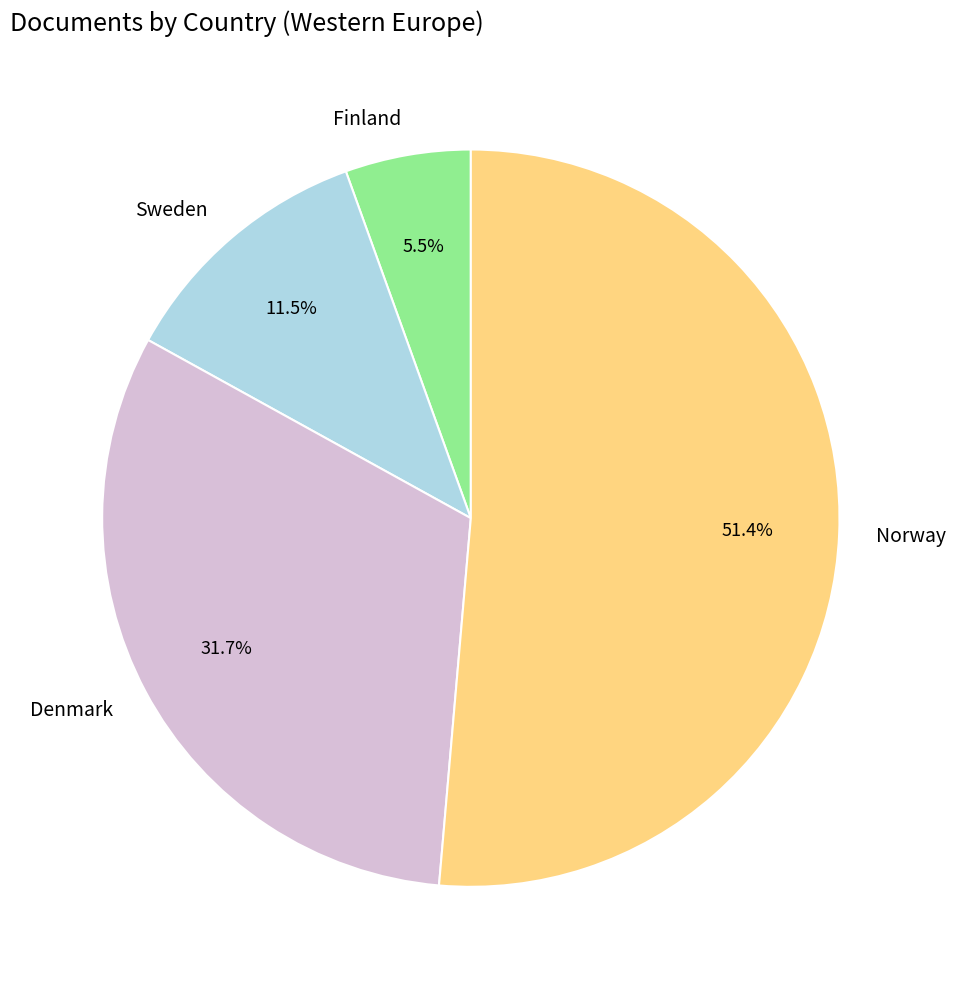

Which slice represents more than half of the pie?

Norway